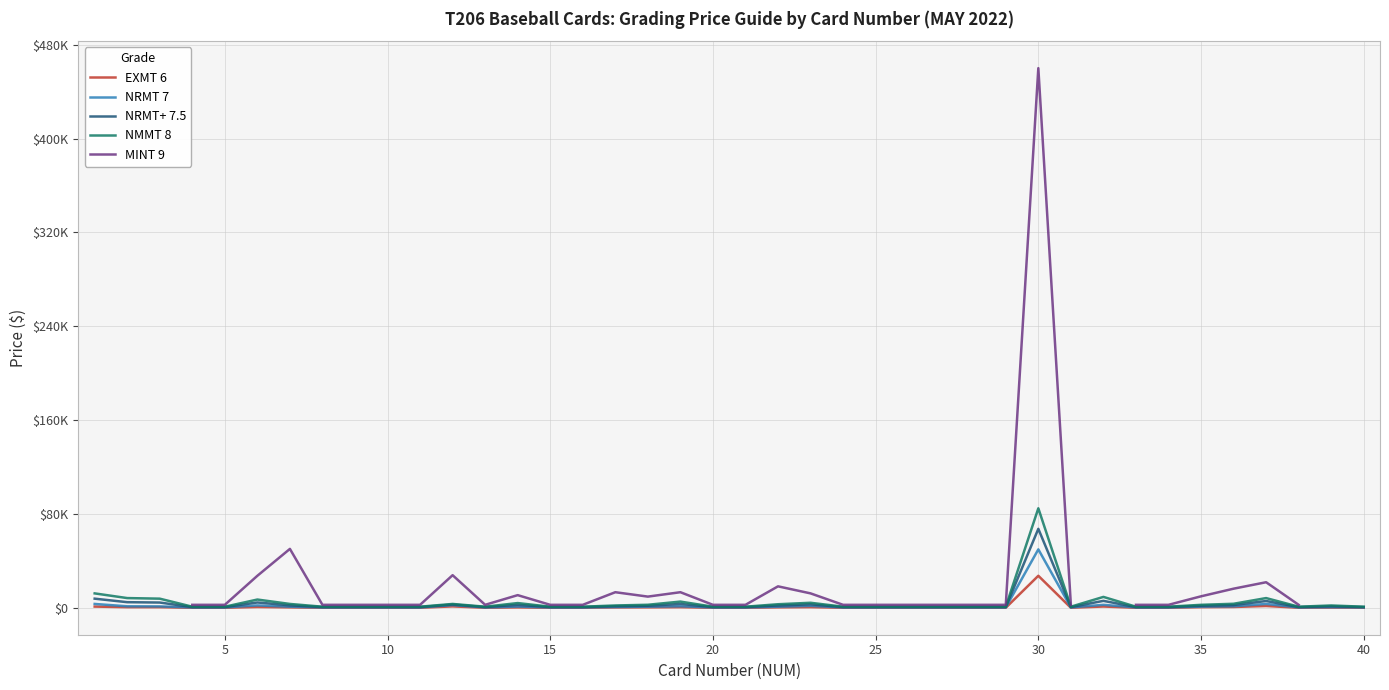

Is the value of NMMT 8 at 5 greater than the value of MINT 9 at 20?

No